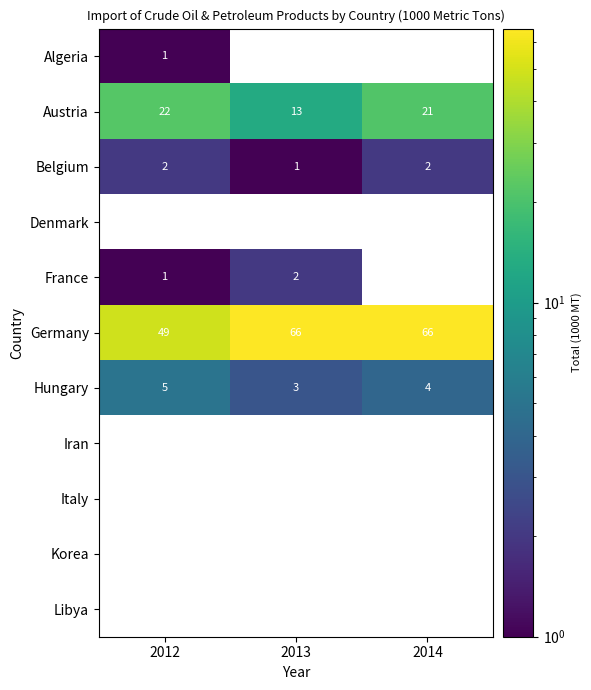

True or false: Austria has a value of 6 at 2012.

False